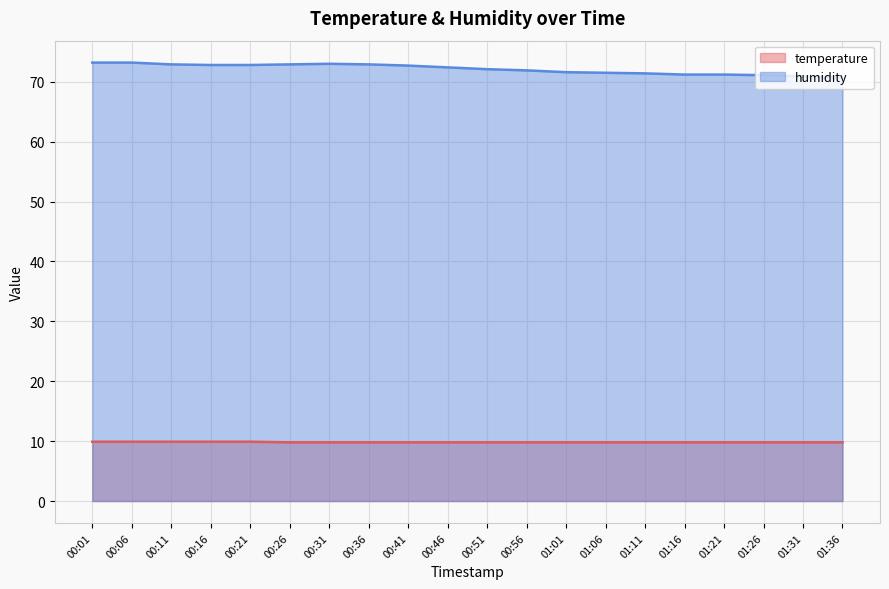

How many lines are shown in the chart?

2